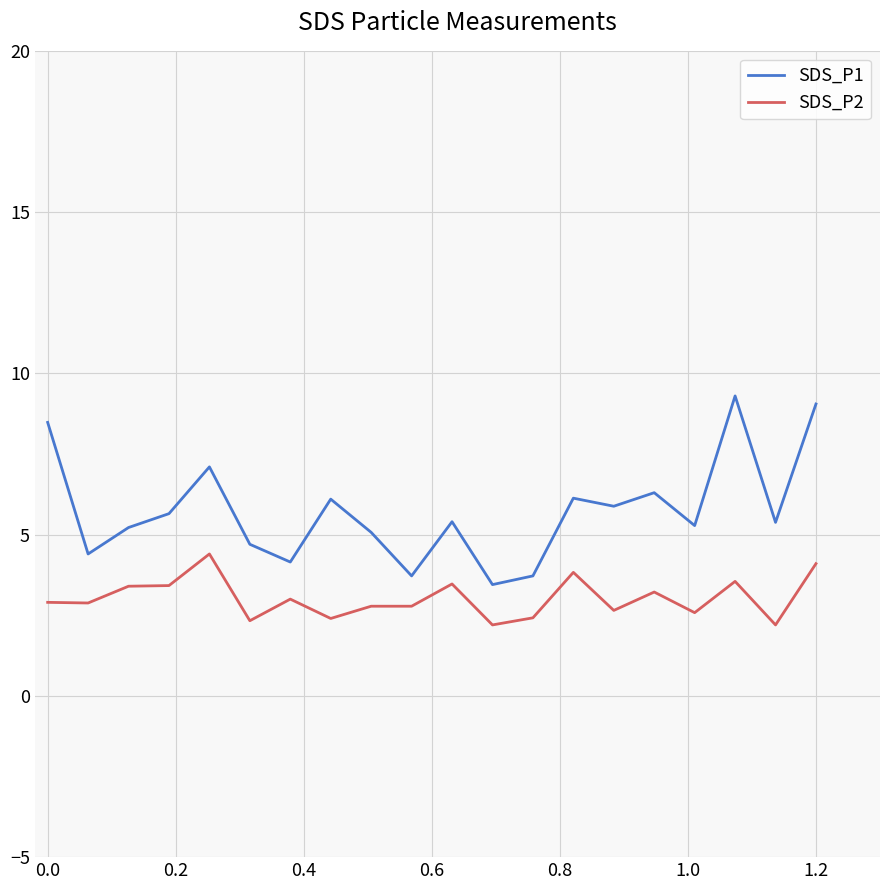

What is the minimum value for SDS_P1?

3.5